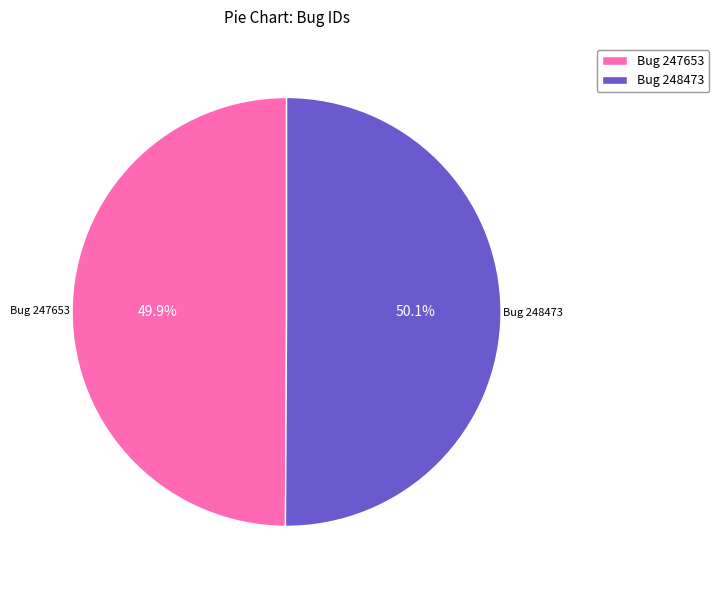

Is there a majority slice in this chart?

Yes